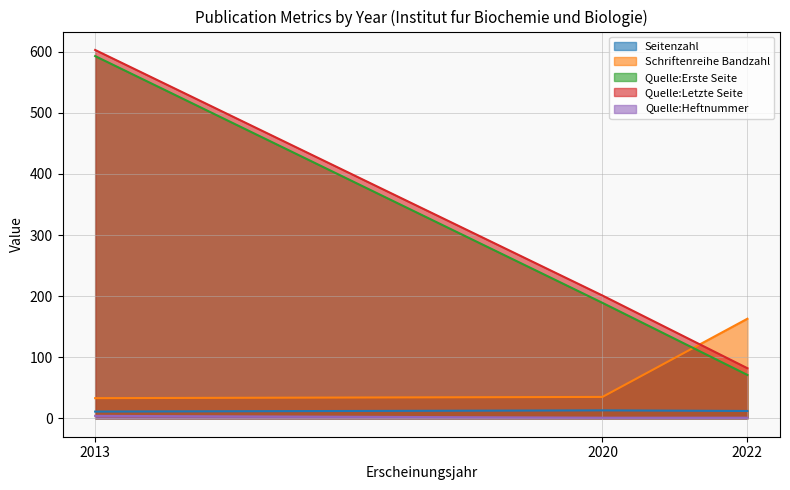

Reading left to right, what are all the values shown in this chart?

Seitenzahl: 11	13	12
Schriftenreihe Bandzahl: 33	35	163
Quelle:Erste Seite: 593	189	71
Quelle:Letzte Seite: 603	201	82
Quelle:Heftnummer: 4	1	1